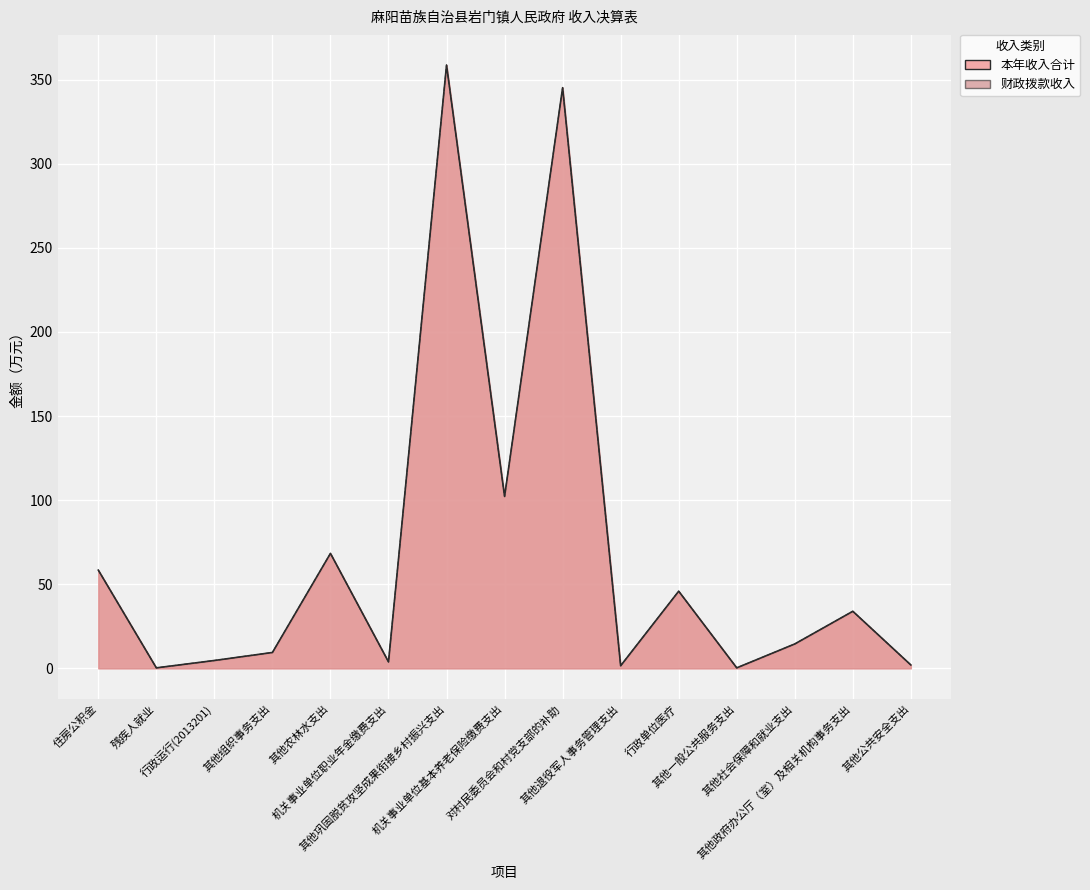

True or false: 本年收入合计 and 财政拨款收入 cross at least once.

False